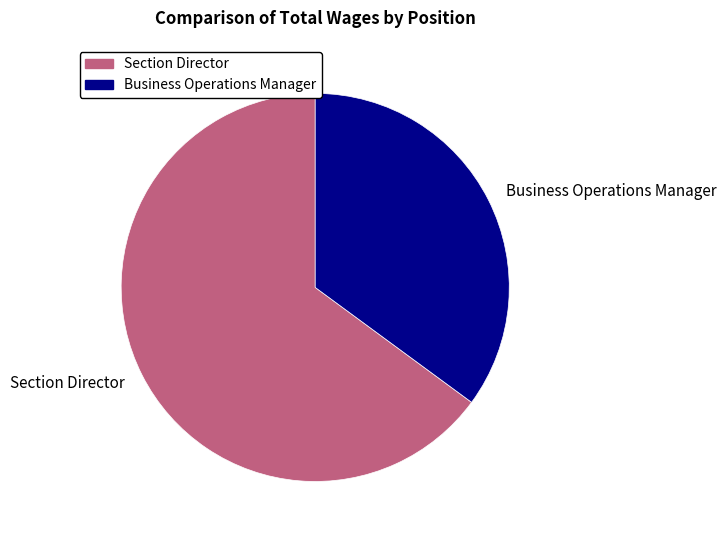

Combined, do Section Director and Business Operations Manager account for over 50%?

Yes